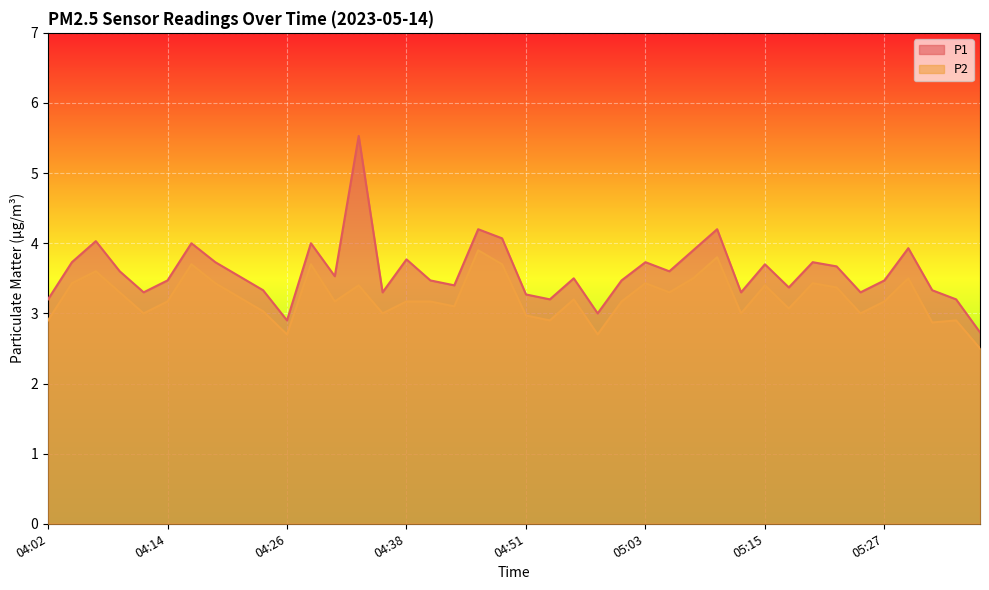

Where is the first local minimum for P1?

04:11